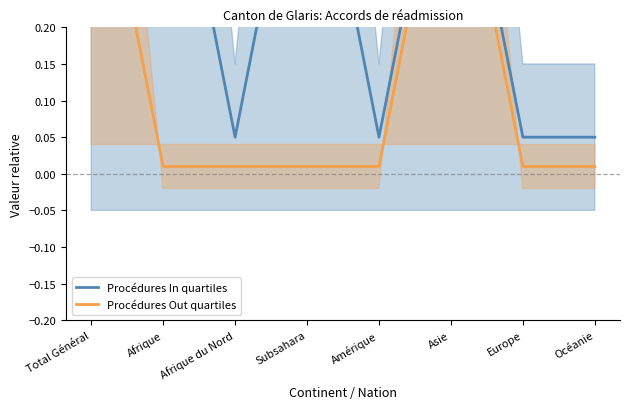

In Procédures Out quartiles, how many points are higher than both neighbors (excluding endpoints)?

1